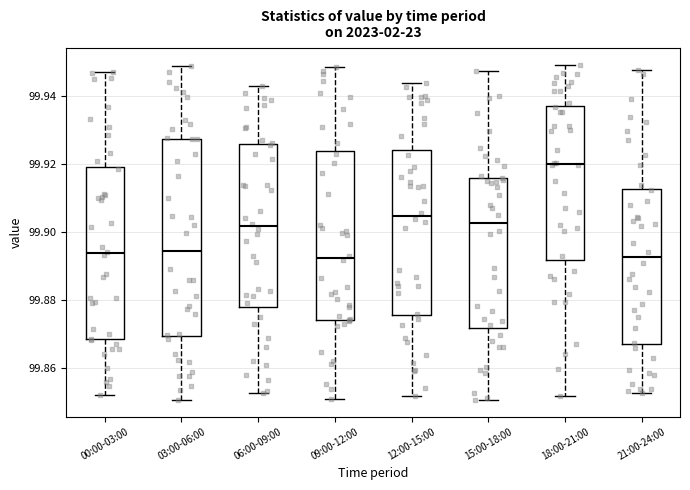

Comparing the boxes themselves (not the whiskers), which one is the tallest?

03:00-06:00